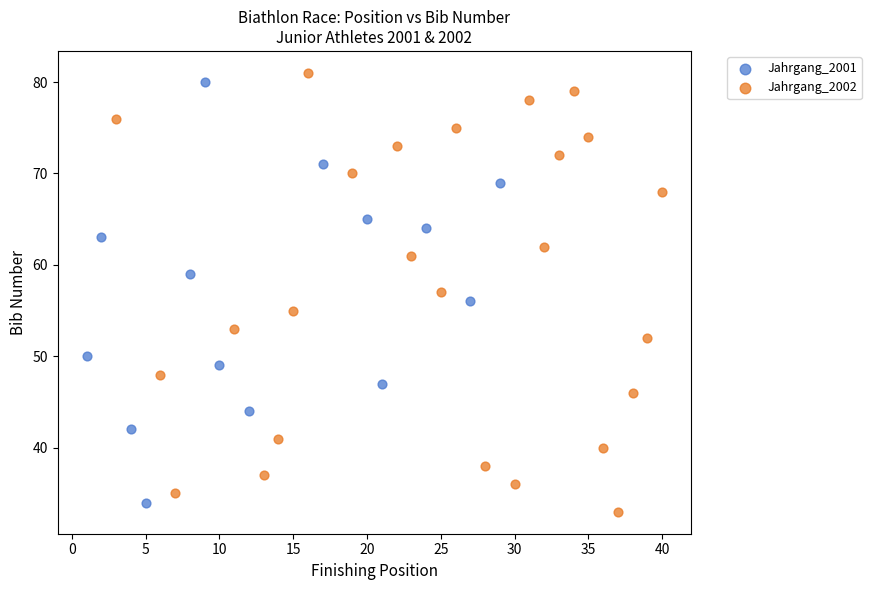

What are all the series names shown in the legend?

Jahrgang_2001, Jahrgang_2002